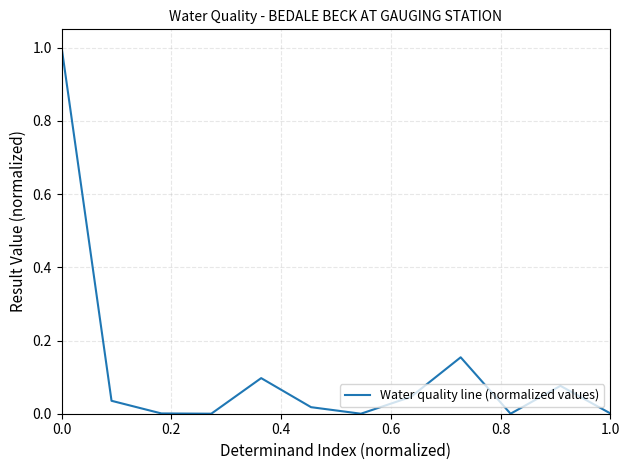

What is the difference between the maximum and minimum values?

1.0